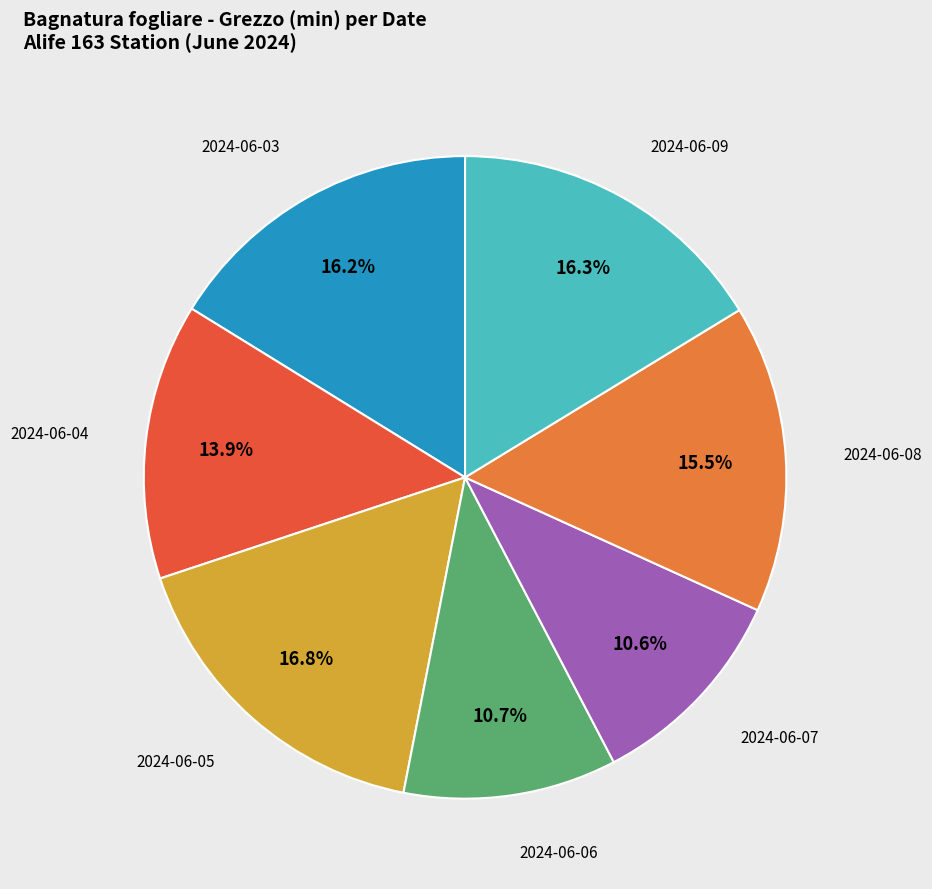

Is there any slice that represents more than half of the pie?

No